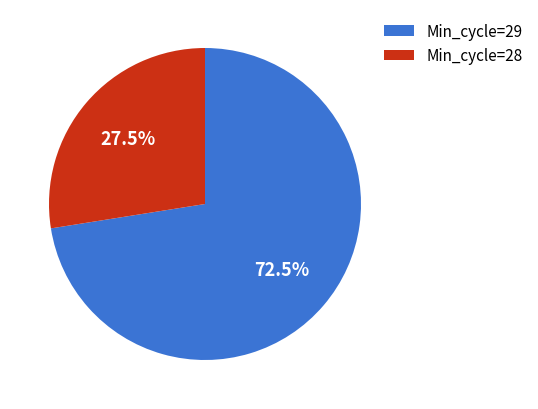

Is there a majority slice in this chart?

Yes